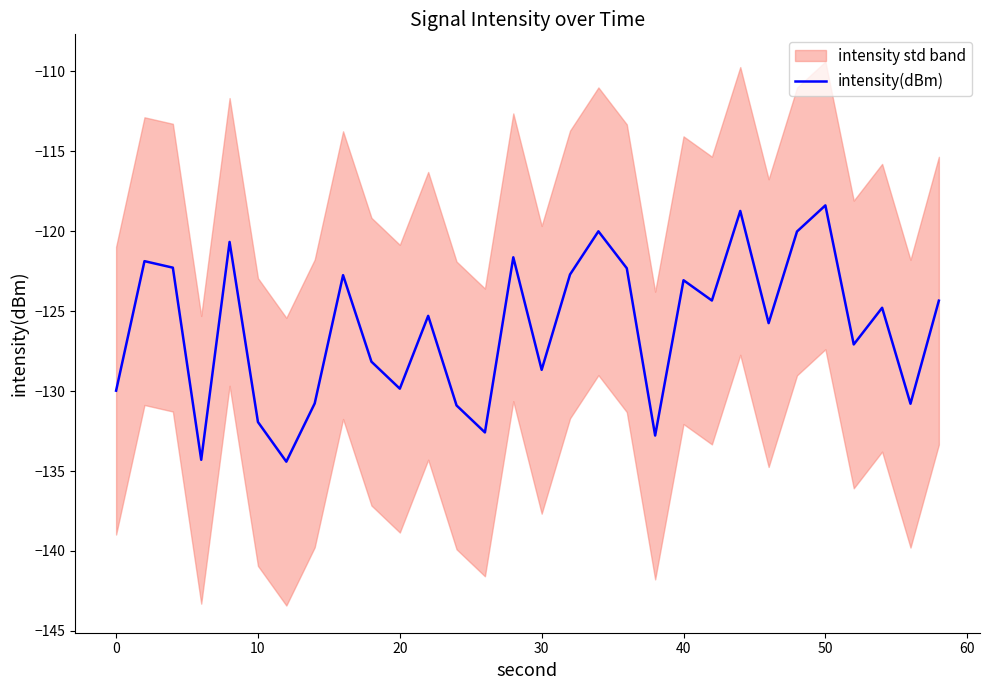

What is the lowest value of the intensity(dBm) series?

-134.4